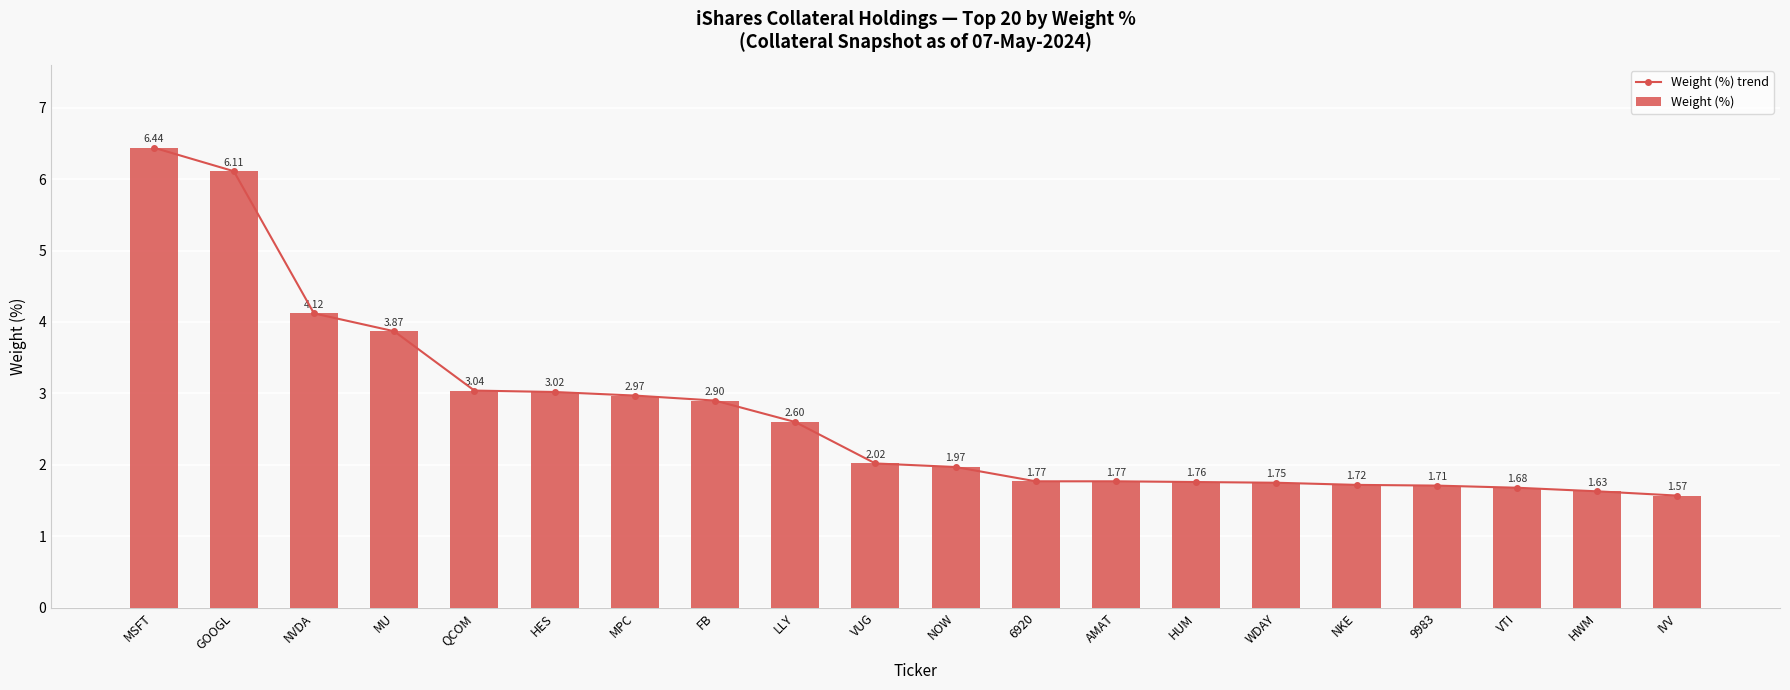

At how many categories does at least one series exceed 3?

6